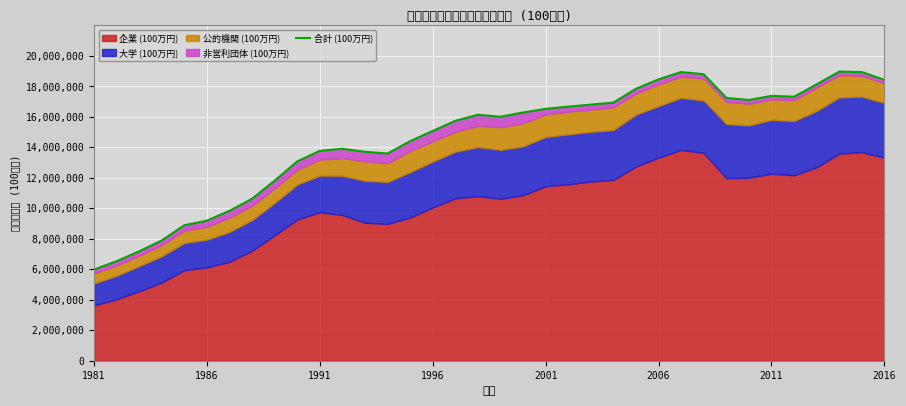

True or false: the data shows 4051050 at 19.

False